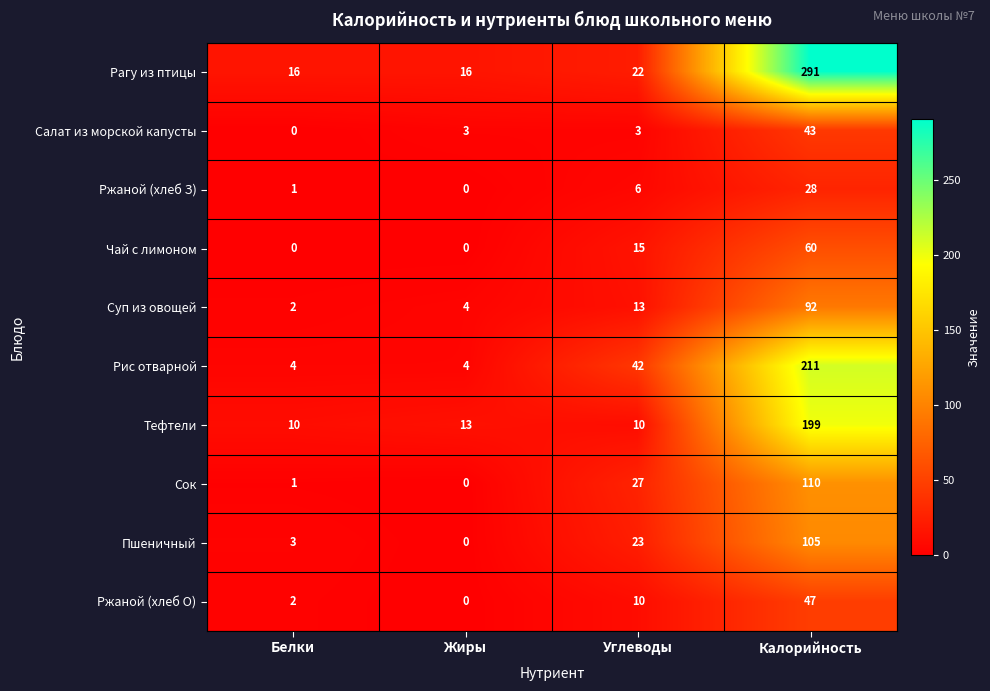

Rank the series by their maximum value, from highest to lowest.

Рагу из птицы, Рис отварной, Тефтели, Сок, Пшеничный, Суп из овощей, Чай с лимоном, Ржаной (хлеб О), Салат из морской капусты, Ржаной (хлеб З)